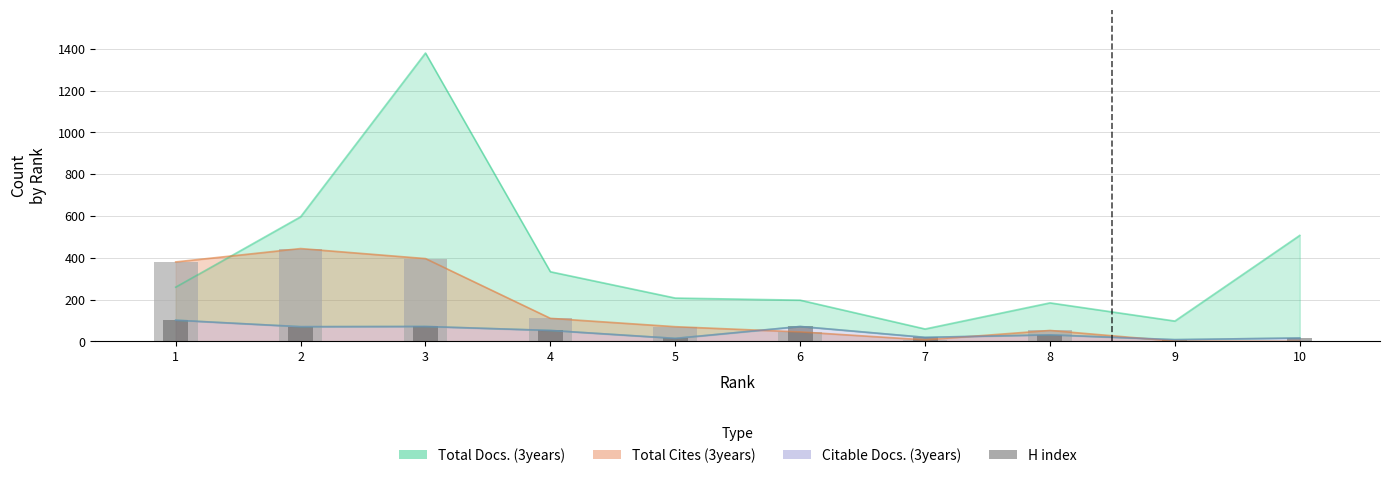

Reading left to right, what are all the values shown in this chart?

380	444	396	110	70	45	7	52	1	0